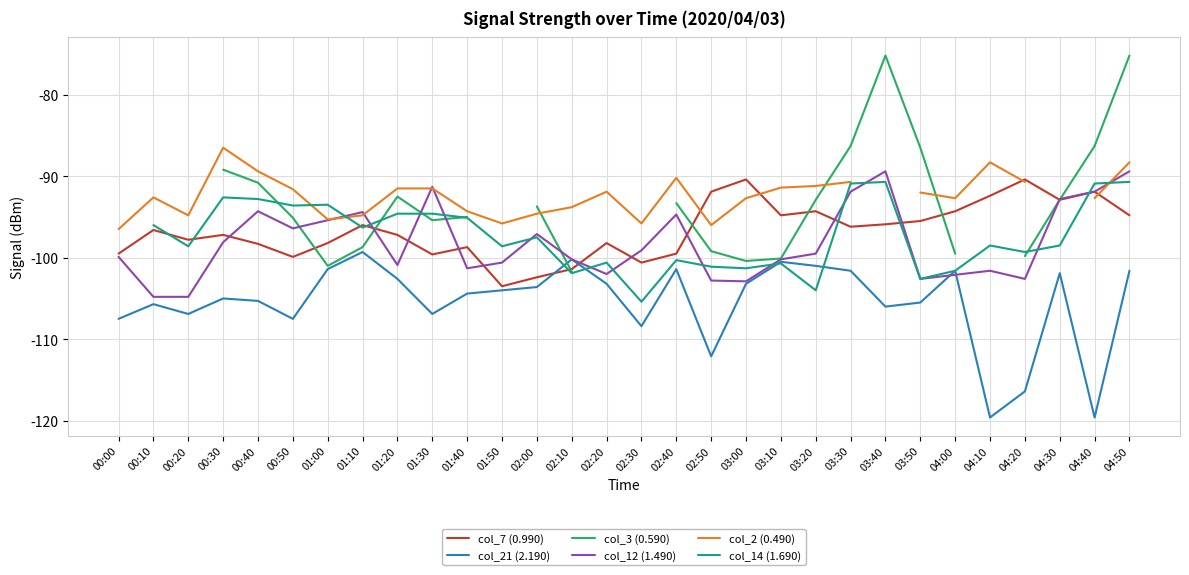

True or false: col_2 (0.490) has a value of -32.4 at 03:50.

False